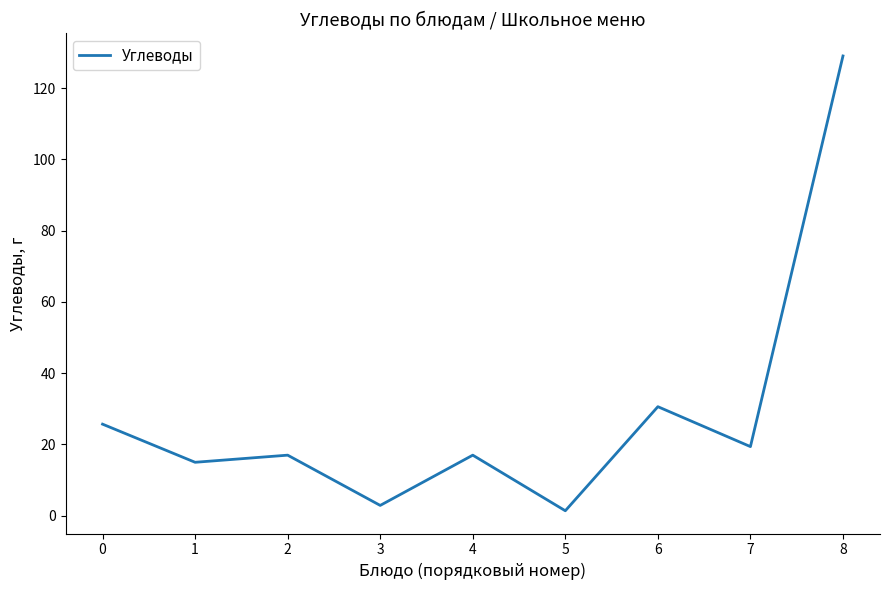

What is the change in value from 0 to 5?

-24.3